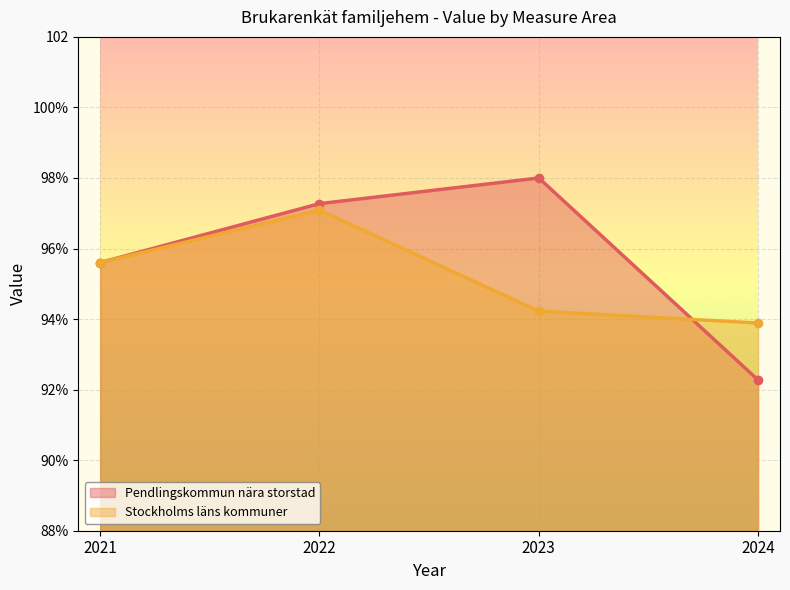

What is the smallest value displayed?

92.3